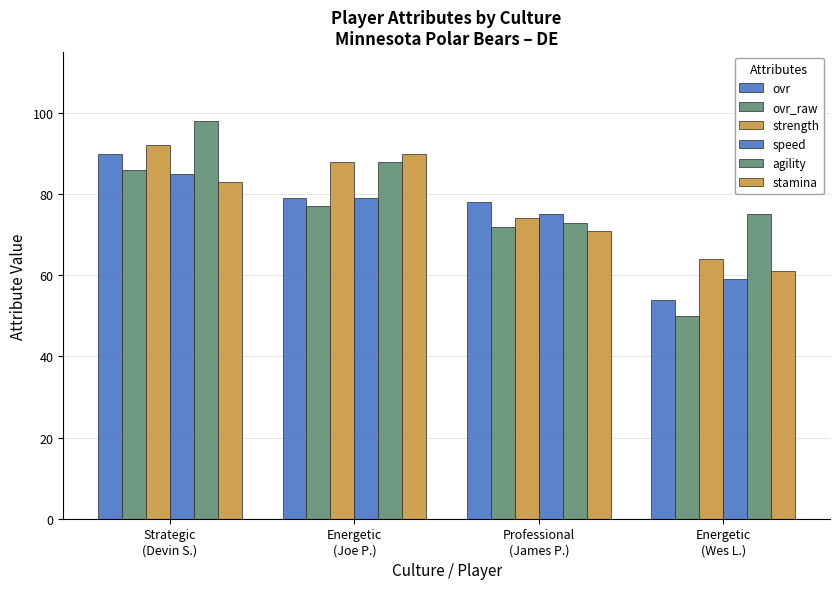

How many data points does each series have?

4